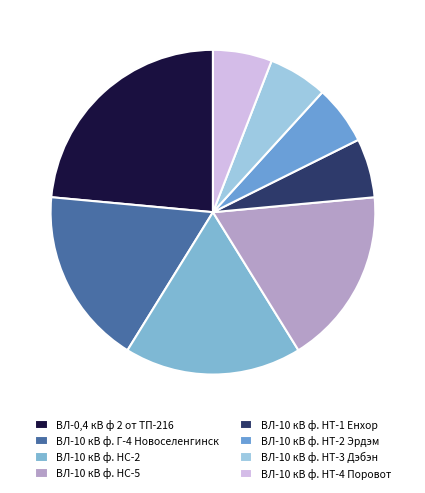

How many segments does this pie chart have?

8